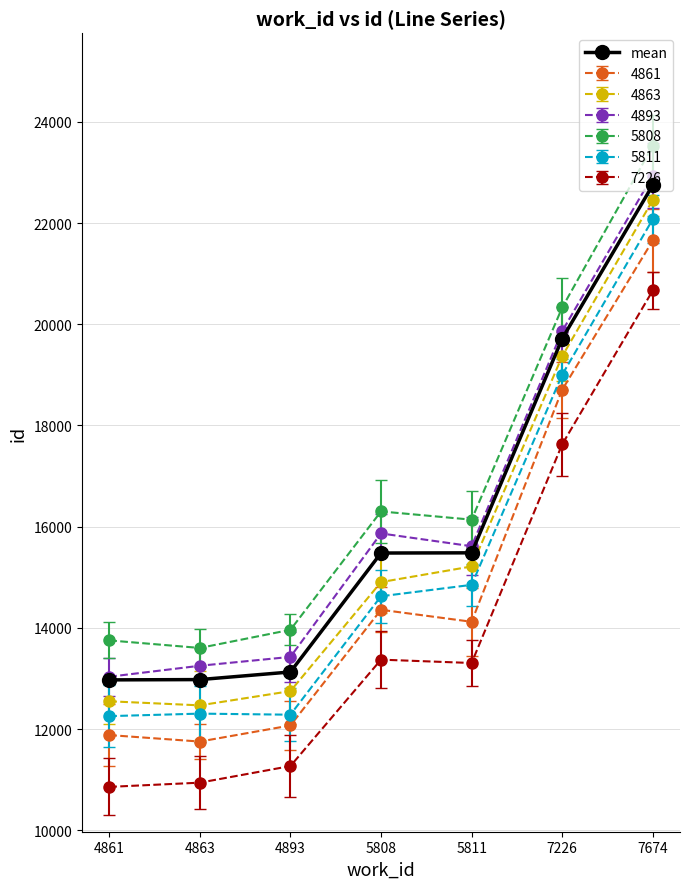

True or false: 4861 has a value of 14358.9 at 5808.

True